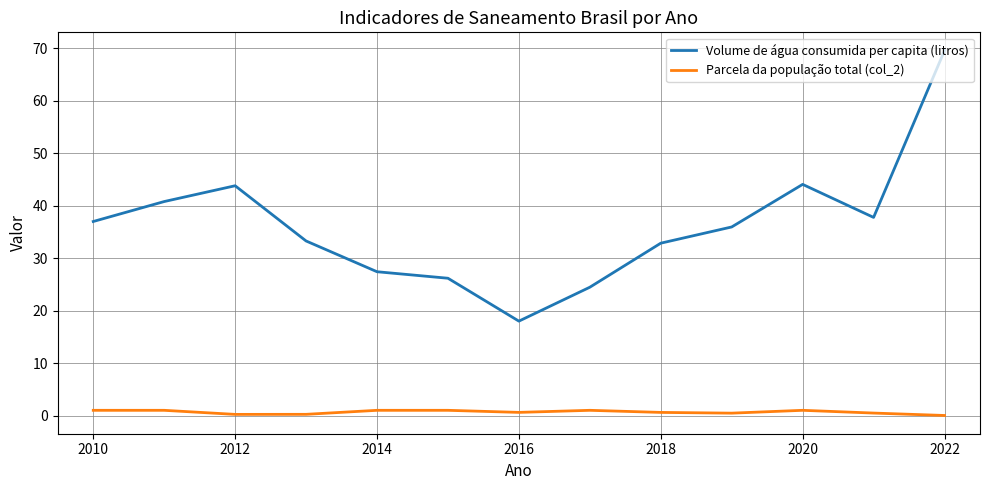

Which series has the largest total across all categories?

Volume de água consumida per capita (litros)